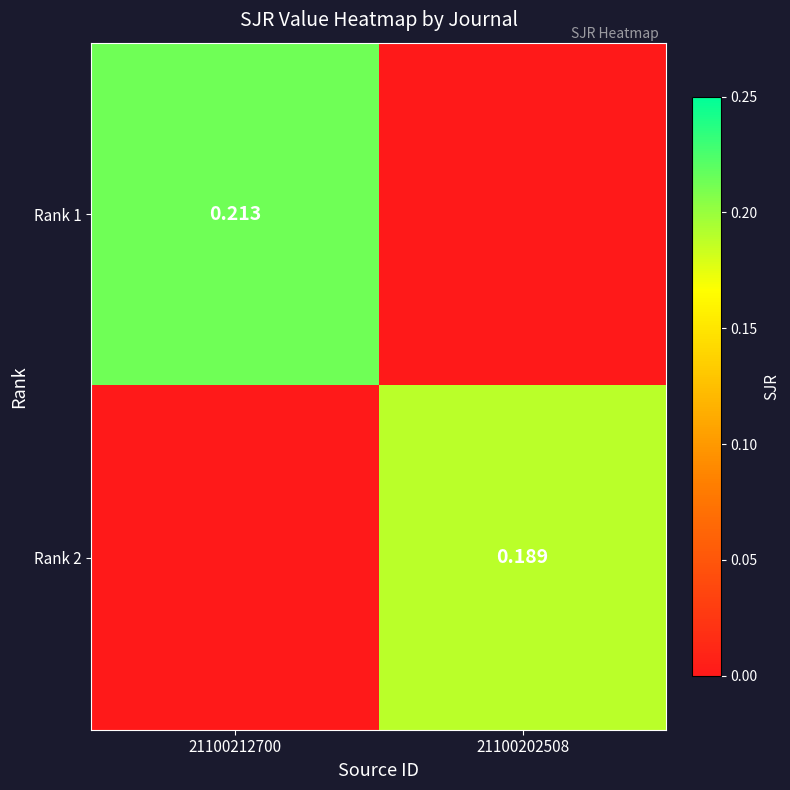

List the labels in order of Rank 2 value, smallest first.

21100212700, 21100202508